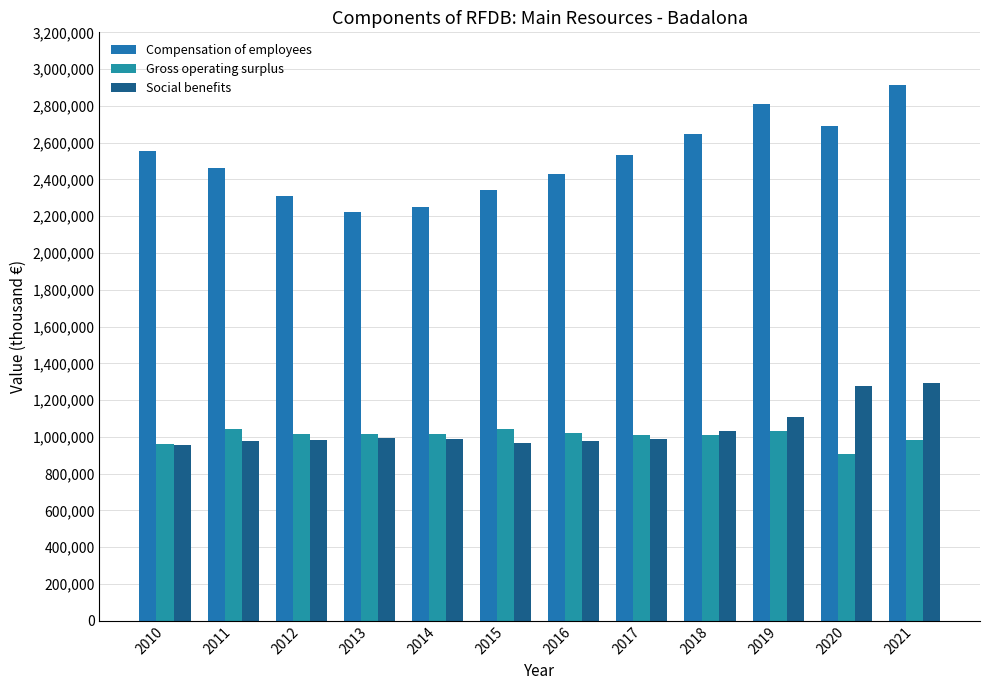

How many data points in Compensation of employees are less than 2534668?

6